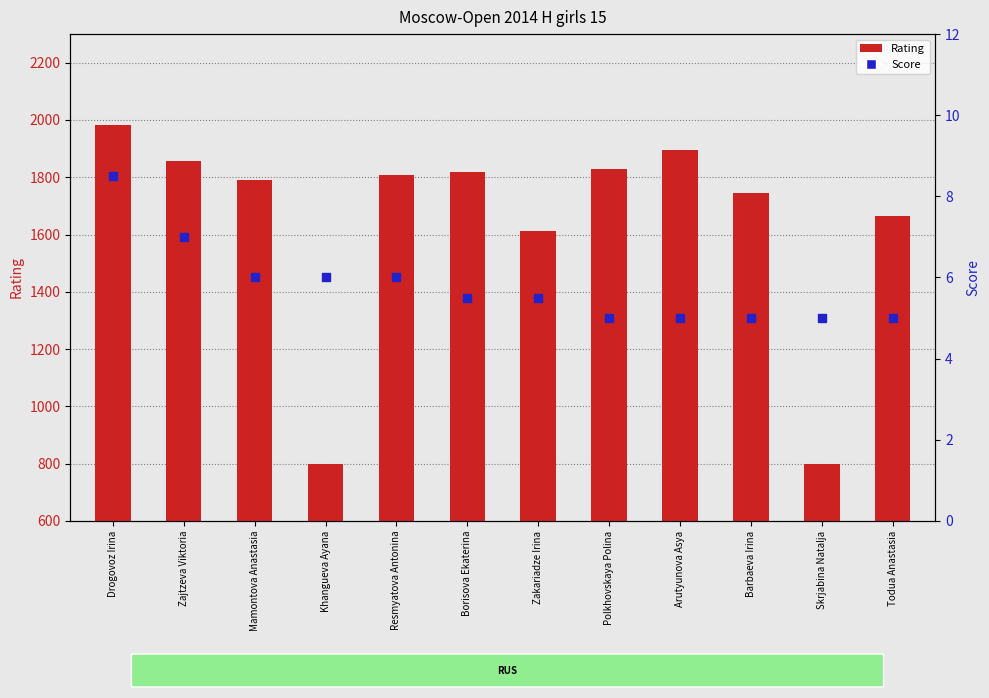

At how many categories does at least one series exceed 575?

12